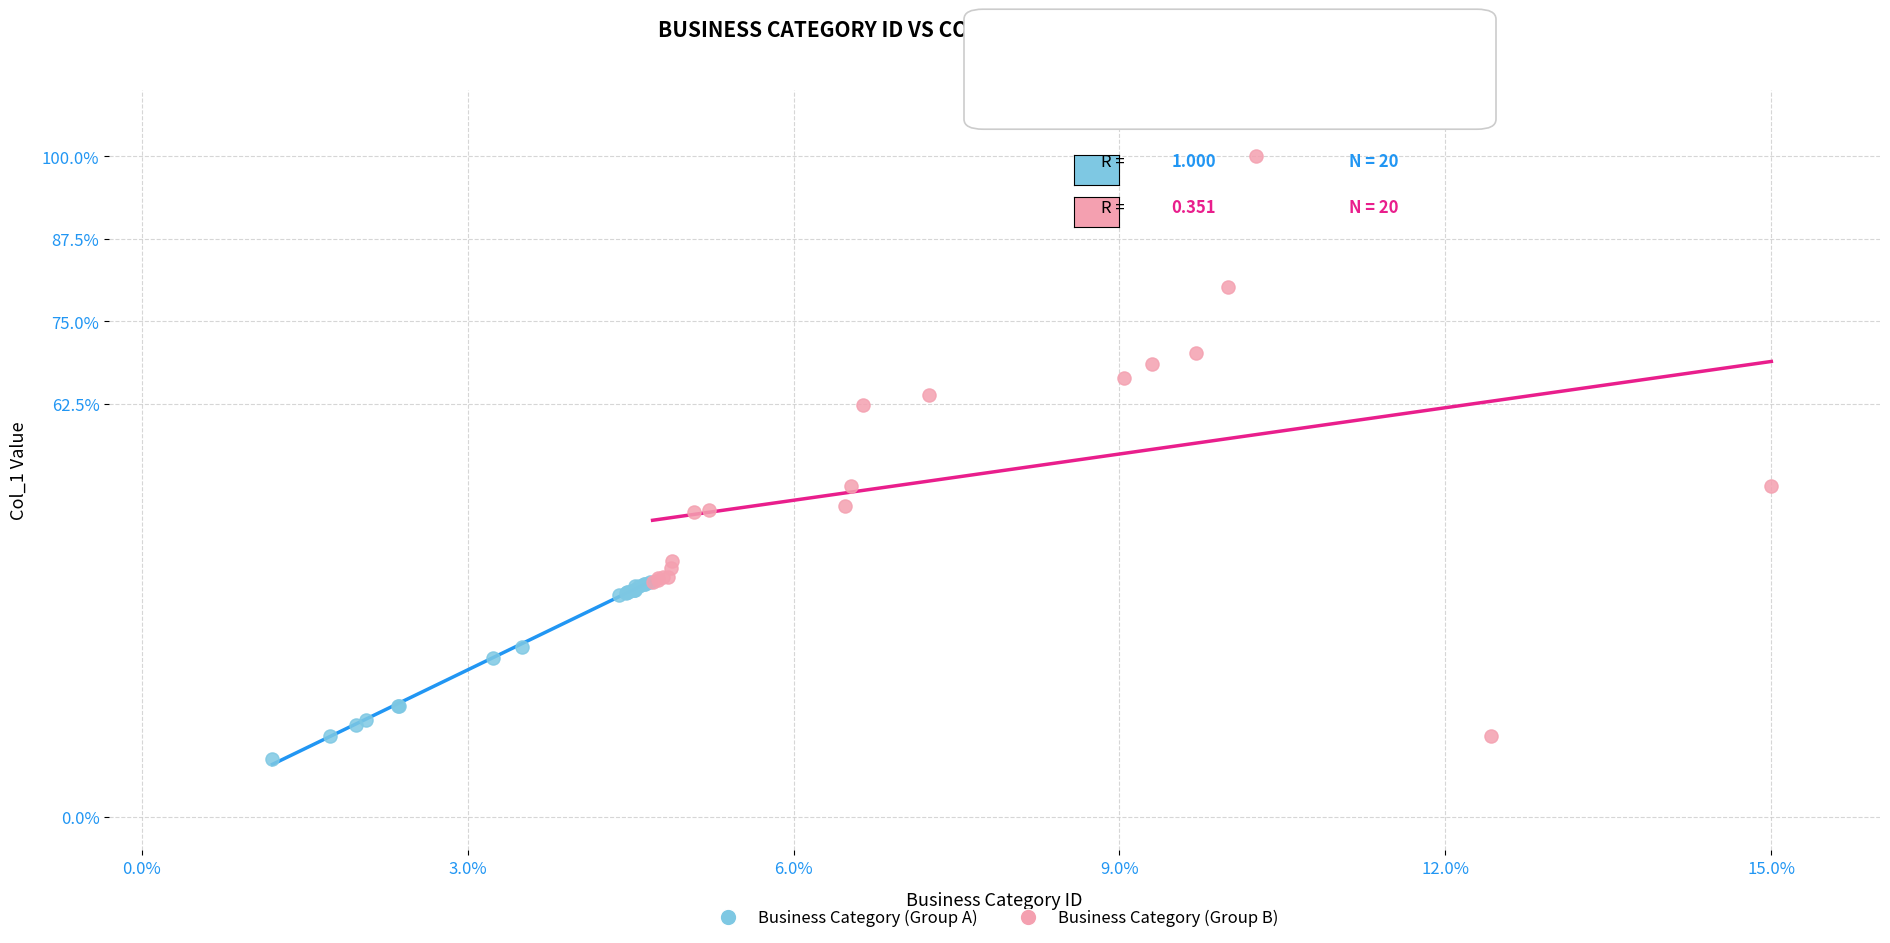

Which series contains the highest Y value?

Business Category (Group B)